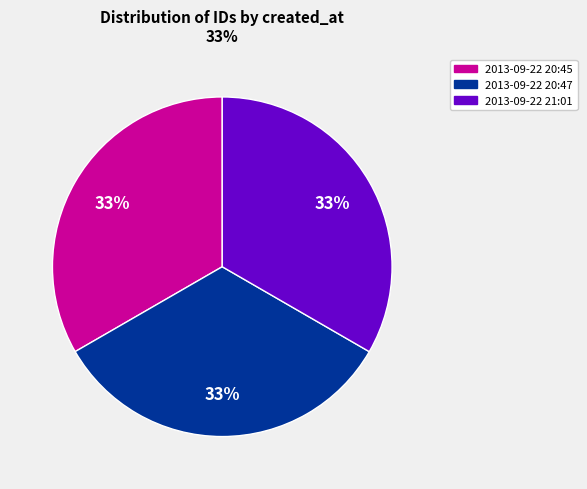

Is it true that 2013-09-22 20:45 is 27% of the pie?

False